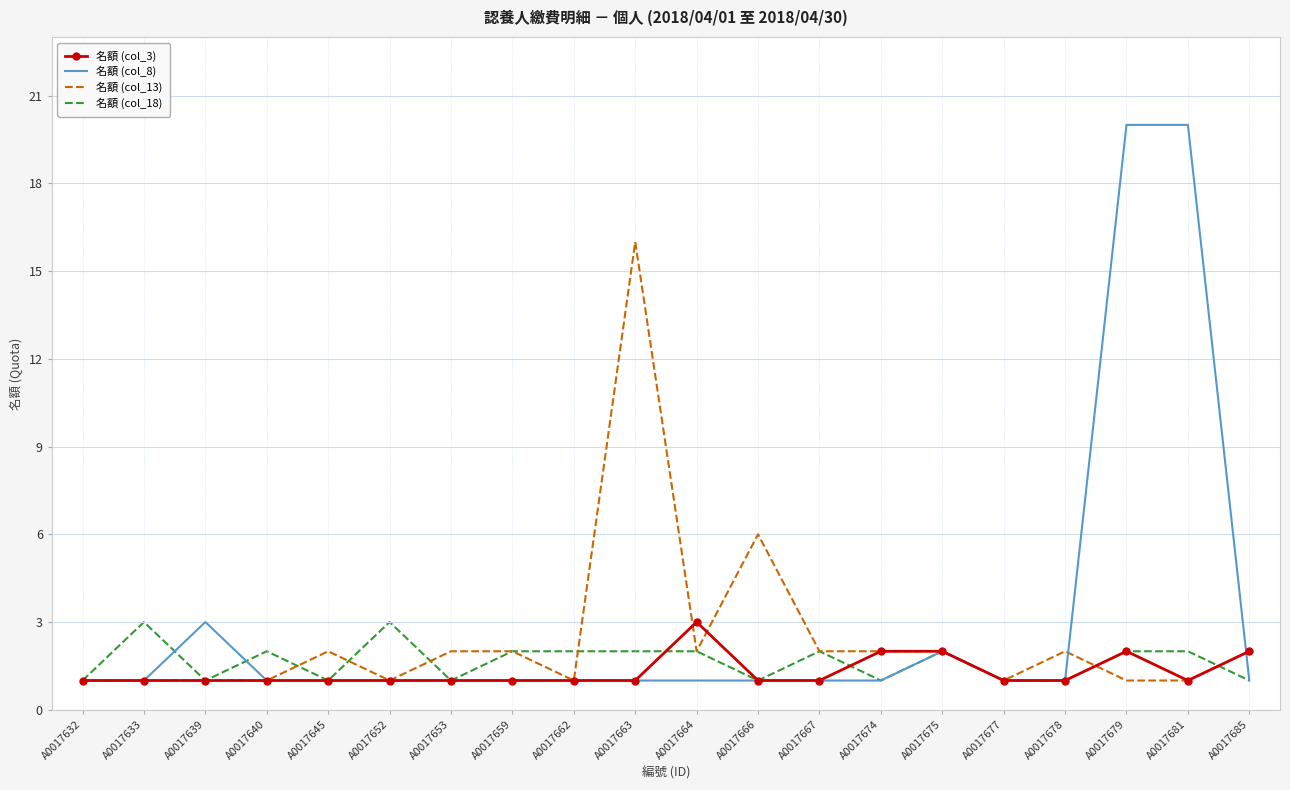

What is the average value of the 名額 (col_8) series?

3